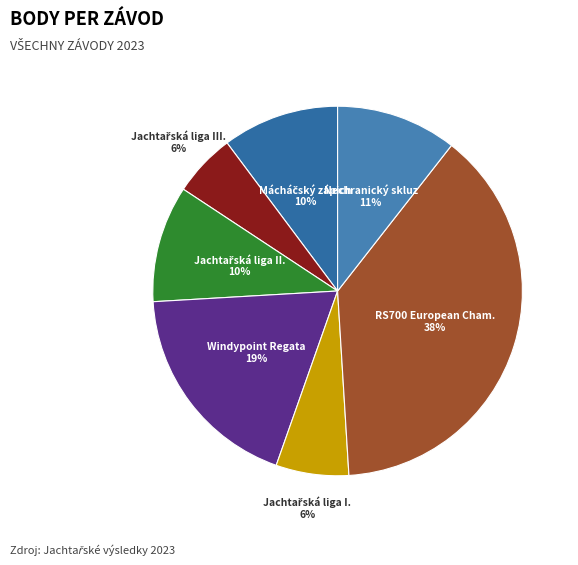

True or false: Nechranický skluz accounts for 21% of the total.

False